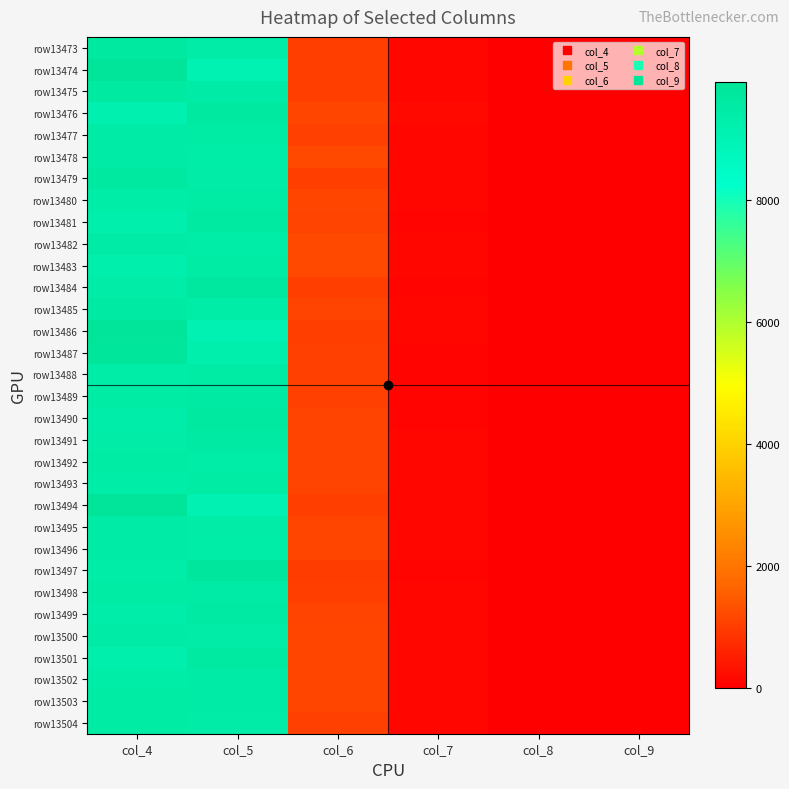

What is the greatest value displayed?

9922